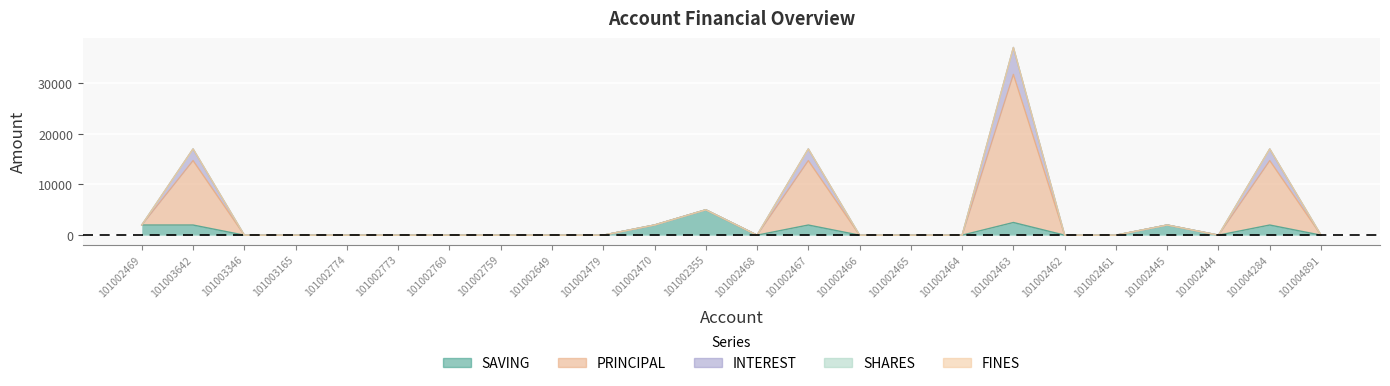

What is the total value across all series at 101002445?

6000